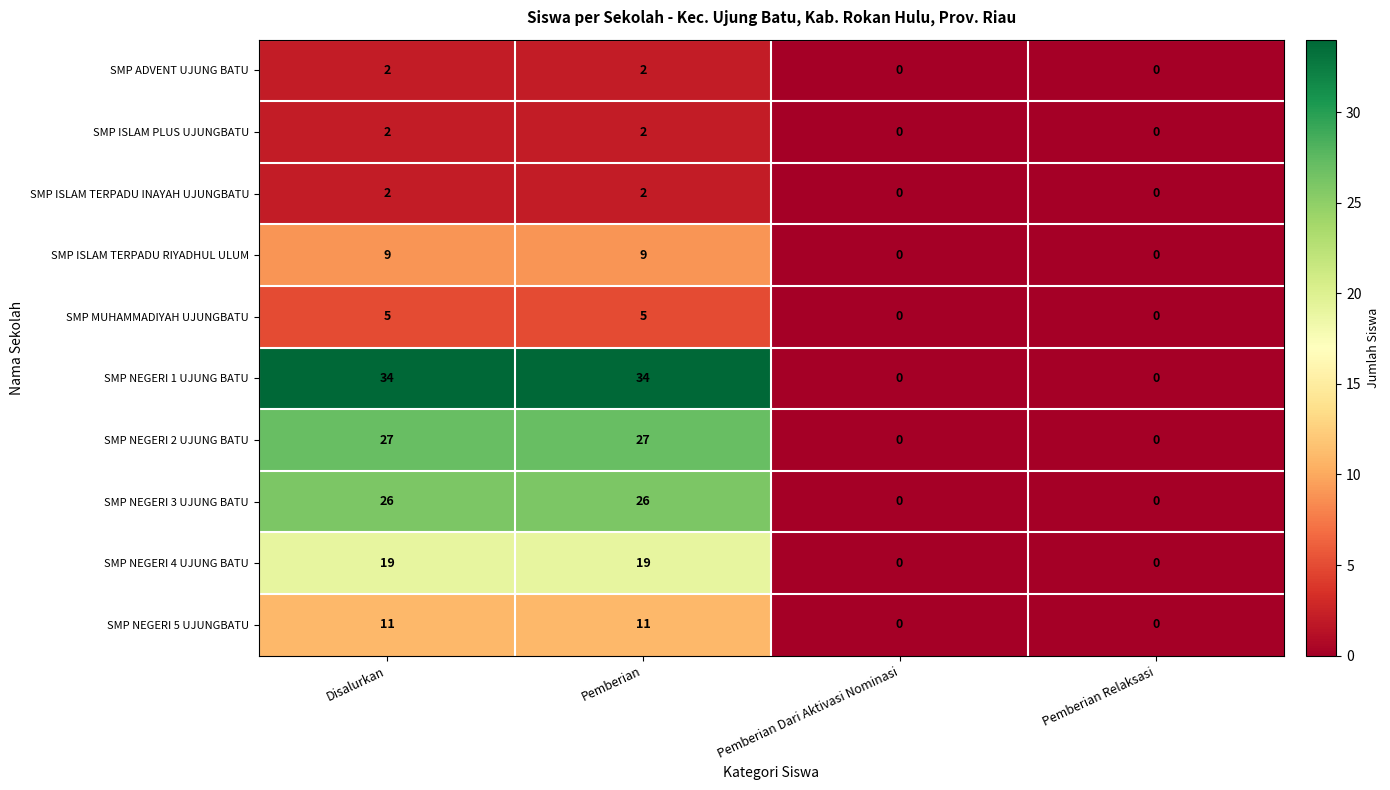

What is the total value across all series at Pemberian?

137